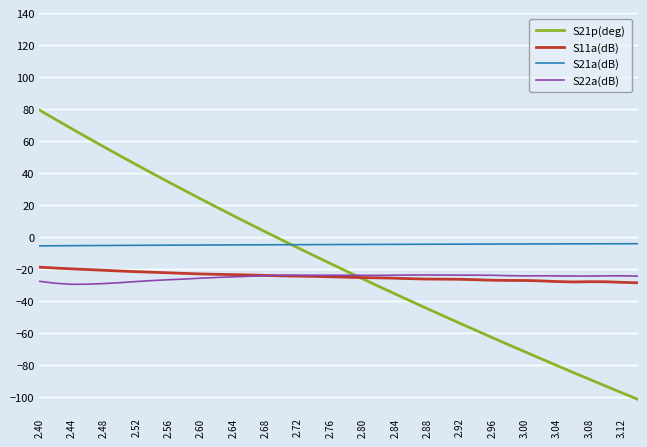

Which series has the largest total across all categories?

S21a(dB)